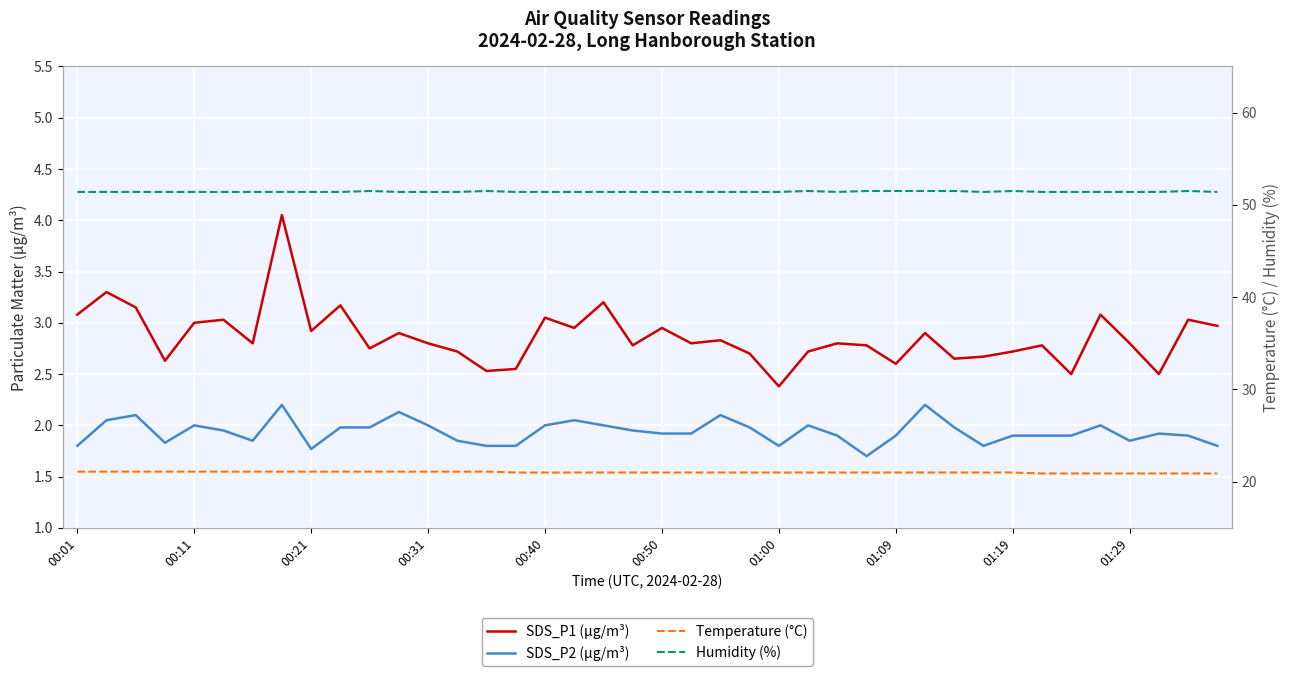

What is the difference between the highest and lowest values at 01:00?

49.6